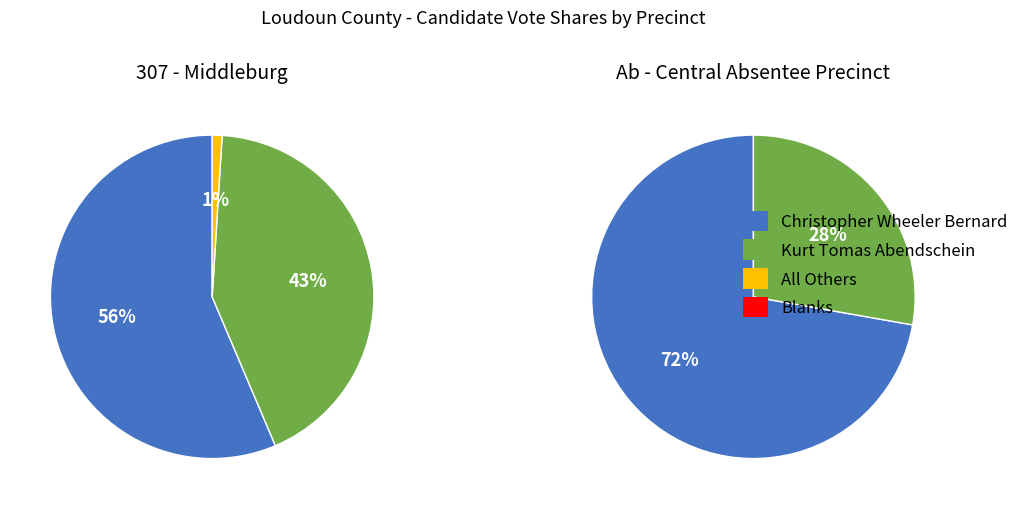

Is it true that Ab - Central Absentee Precinct is 0% of the pie?

True